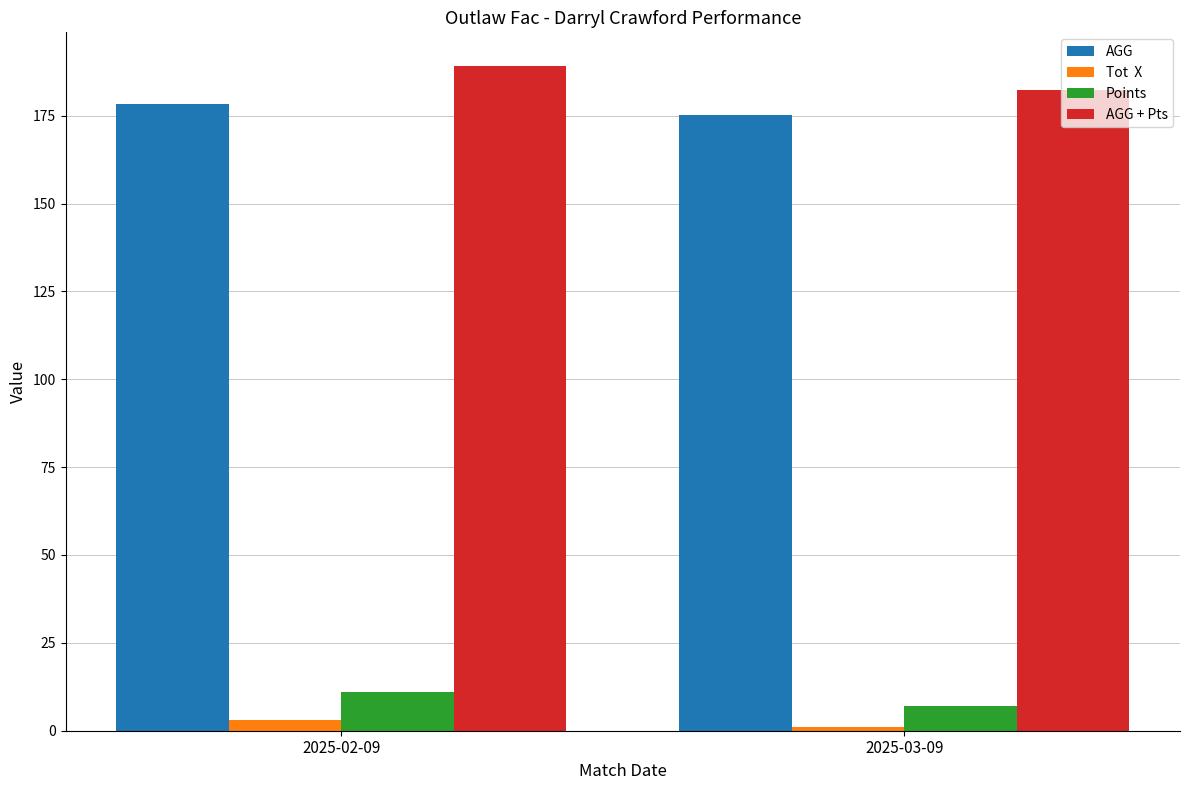

Which category has the highest value across all series?

2025-02-09